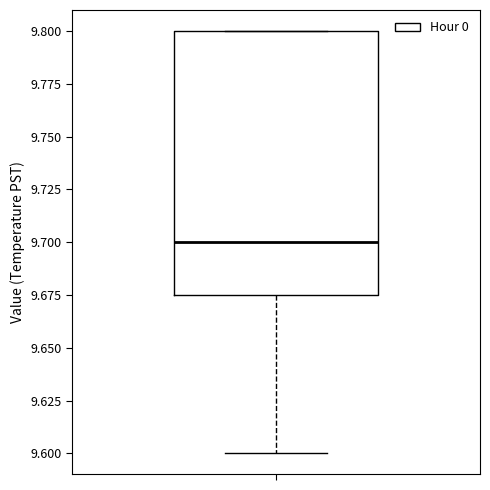

Where is the lower edge of the box on the y-axis? The values are not printed on the chart, so give them approximately, as read against the axis.

9.675